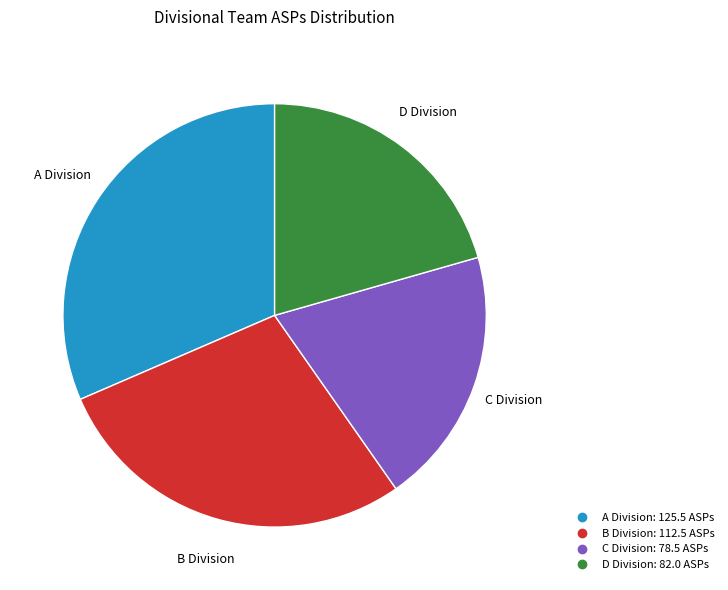

Is there a majority slice in this chart?

No